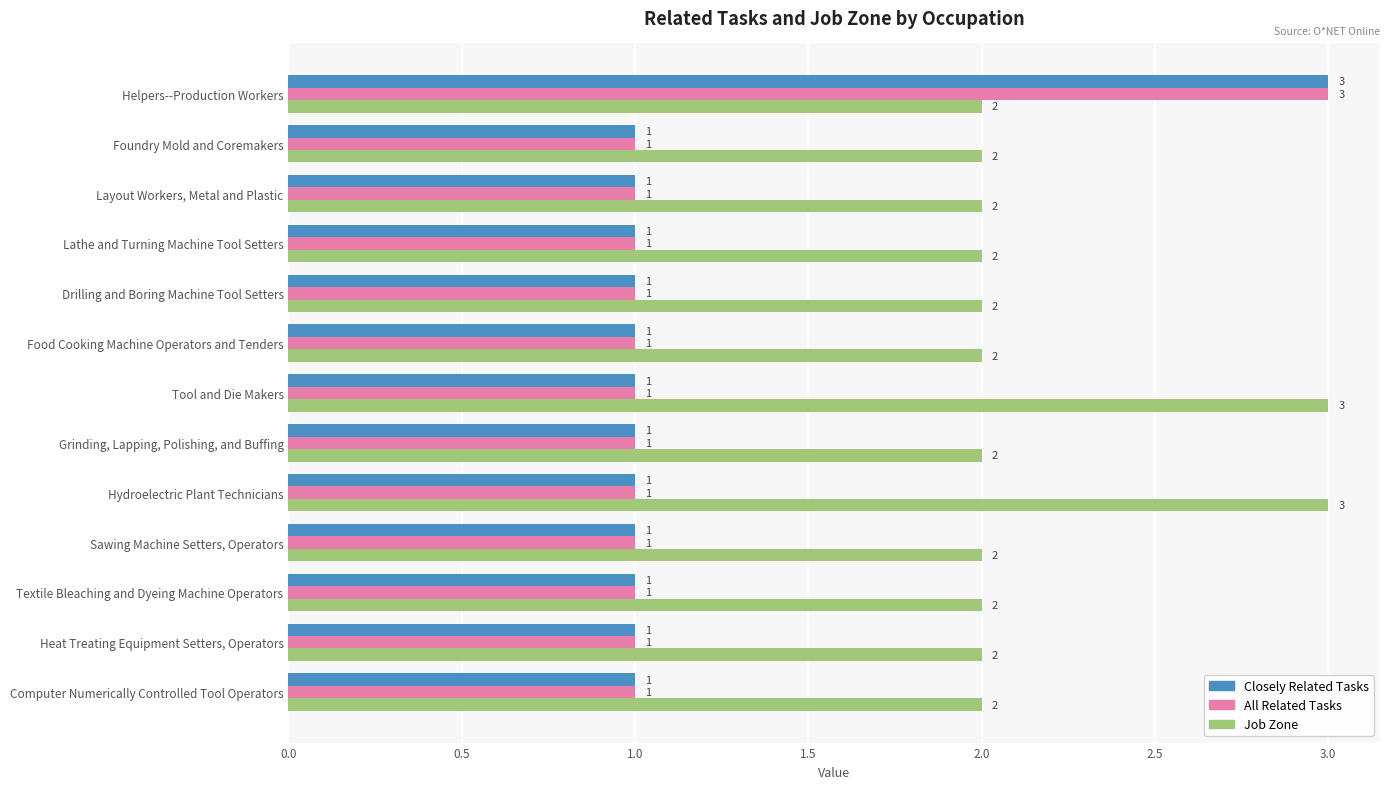

What are all the series names shown in the legend?

Closely Related Tasks, All Related Tasks, Job Zone